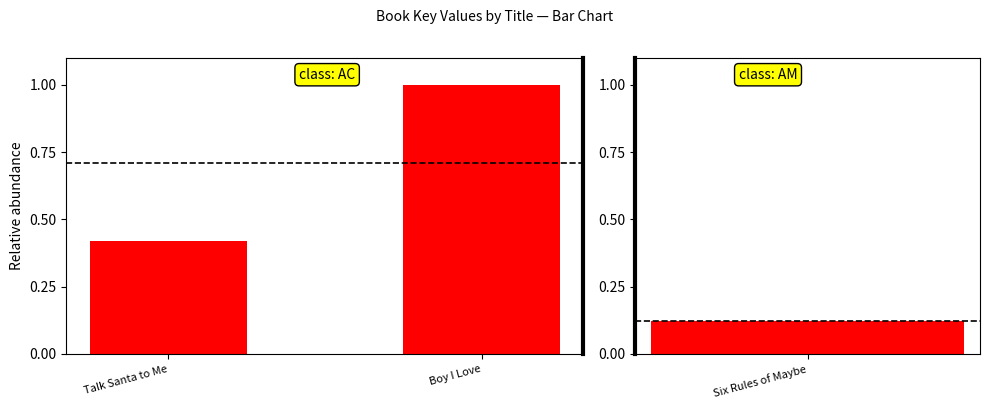

What is the label of the 2nd bar from the right?

Talk Santa to Me